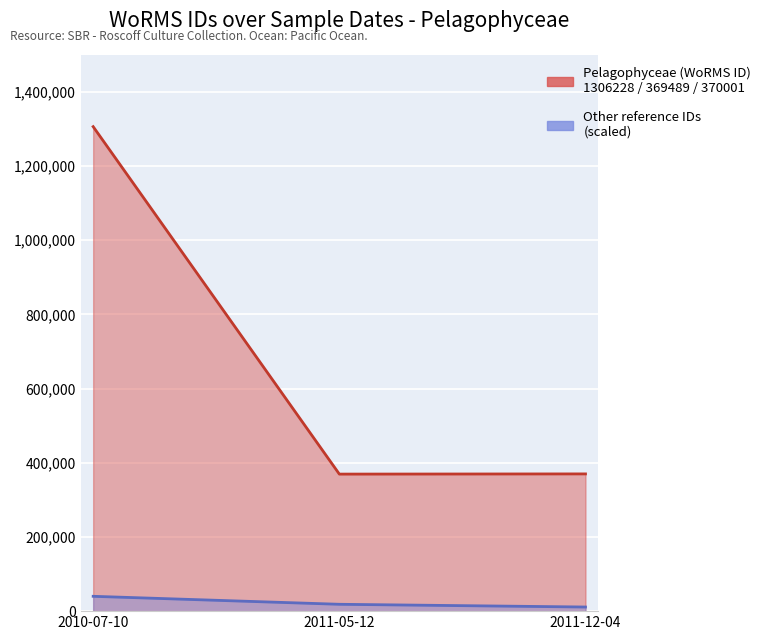

What is the sum of all values?

2045718